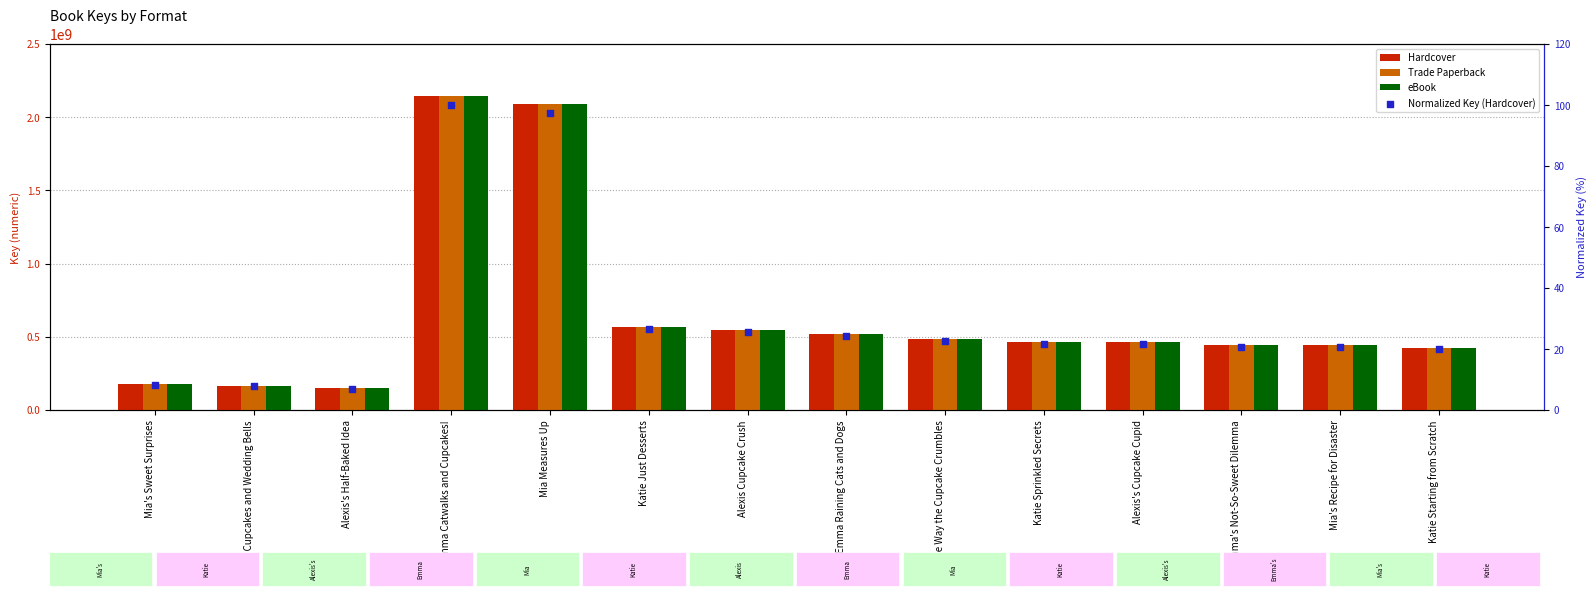

Which series contains the highest Y value?

Hardcover